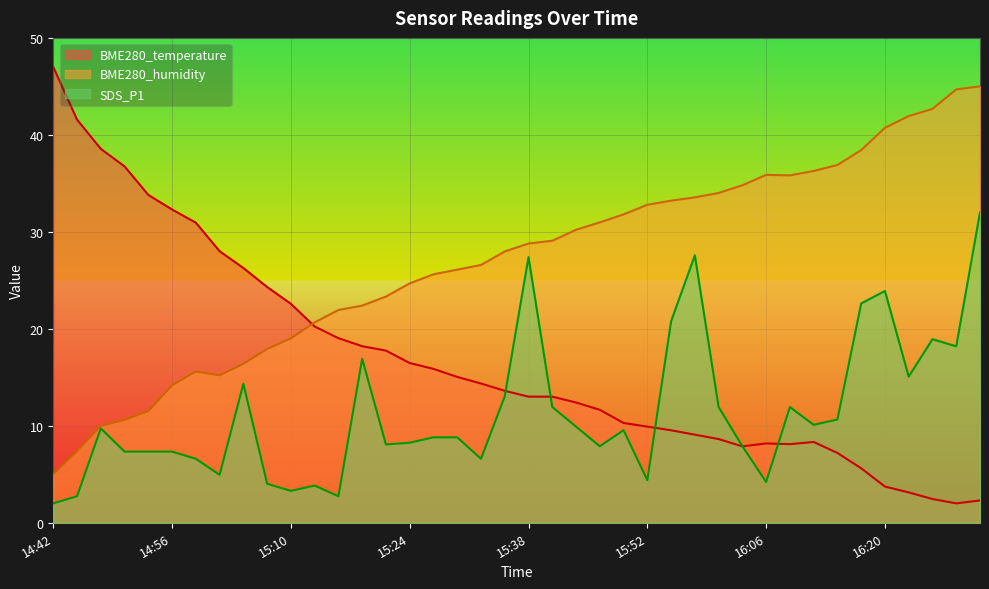

Where is BME280_temperature nearest to the value 24?

15:07